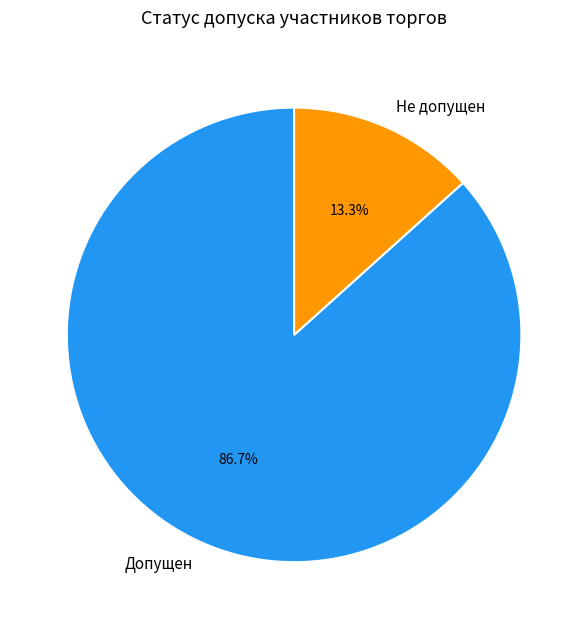

What is the ratio of the value at Допущен to the value at Не допущен?

6.5